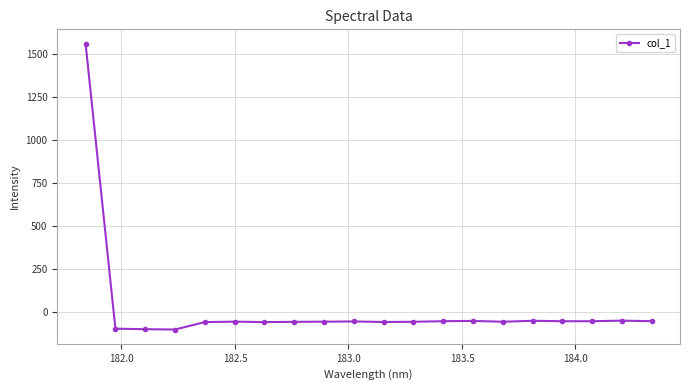

What is the difference between the second highest and minimum values?

51.5